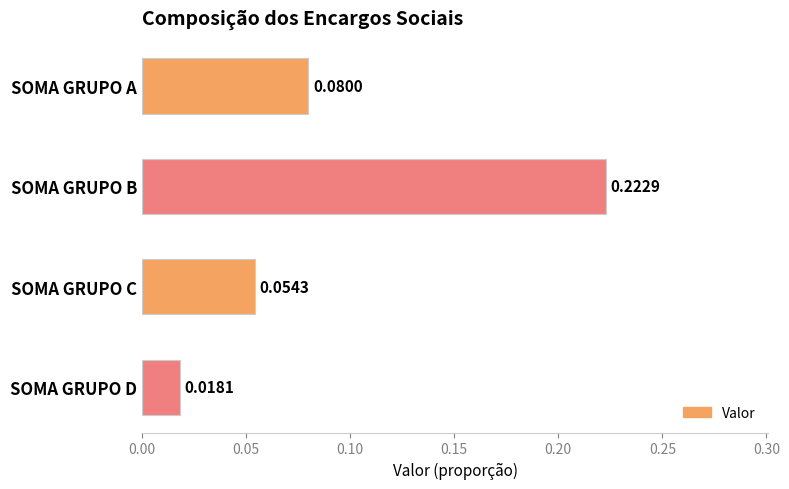

Rank the categories by value from lowest to highest.

SOMA GRUPO D, SOMA GRUPO C, SOMA GRUPO A, SOMA GRUPO B